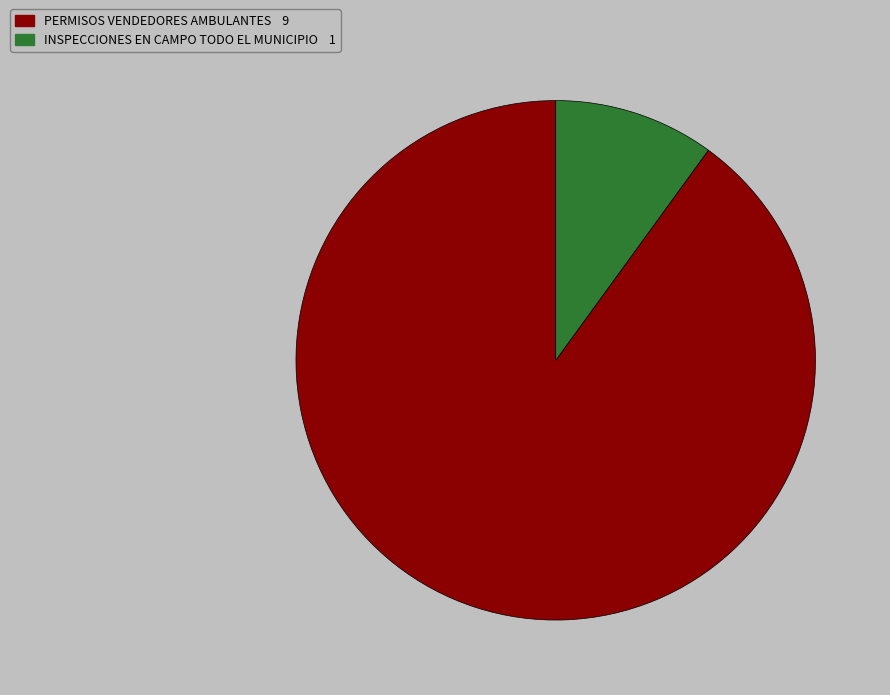

Is it true that INSPECCIONES EN CAMPO TODO EL MUNICIPIO is 1% of the pie?

False